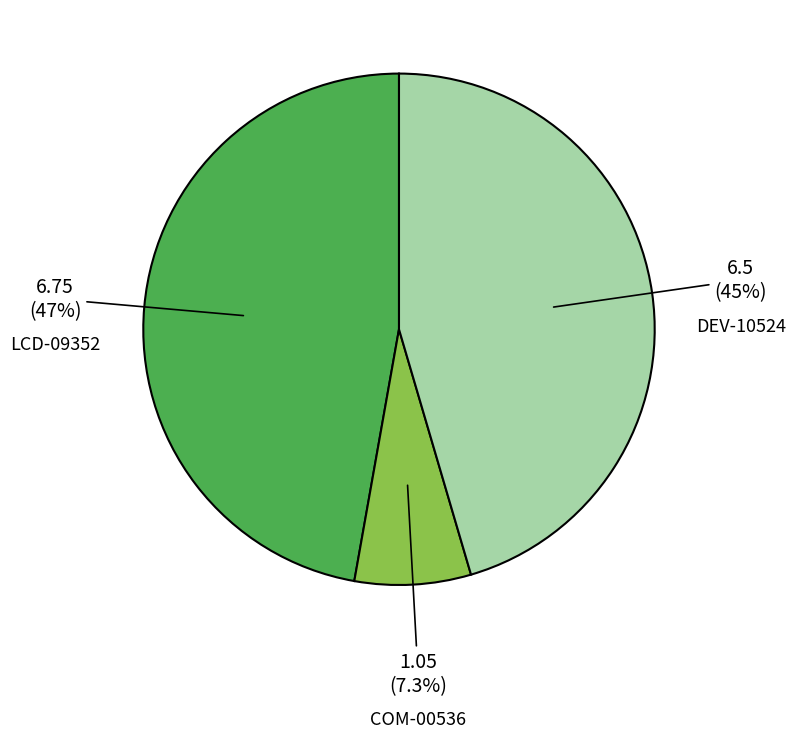

Which category has the smallest portion of the pie?

COM-00536